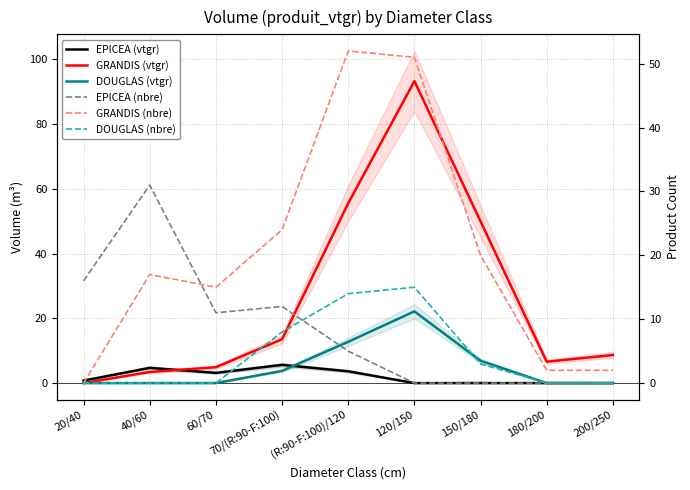

List the labels in order of EPICEA (vtgr) value, largest first.

70/(R:90-F:100), 40/60, (R:90-F:100)/120, 60/70, 20/40, 120/150, 150/180, 180/200, 200/250